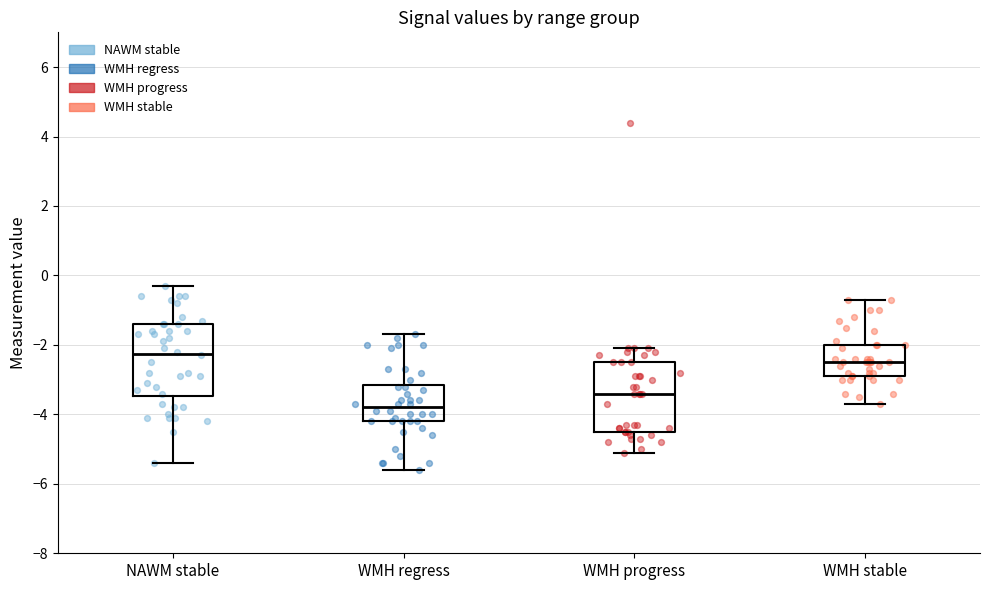

Where is the upper edge of the box for NAWM stable on the y-axis? The values are not printed on the chart, so give them approximately, as read against the axis.

-1.4